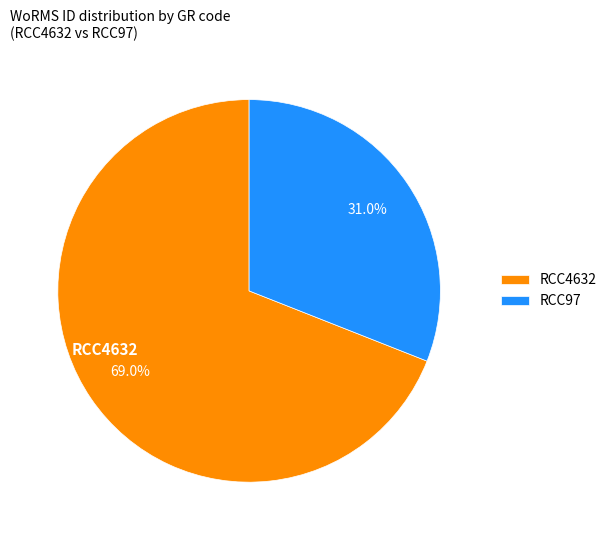

Does any single category account for the majority?

Yes